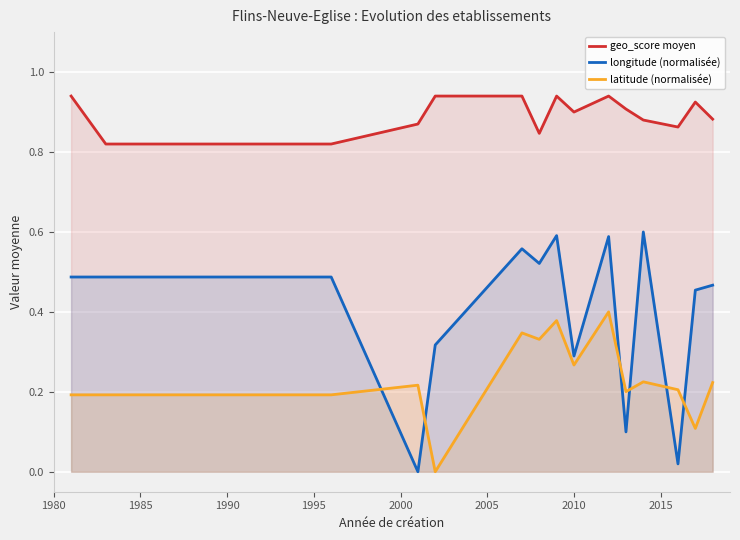

Which series has the widest spread of values?

longitude (normalisée)